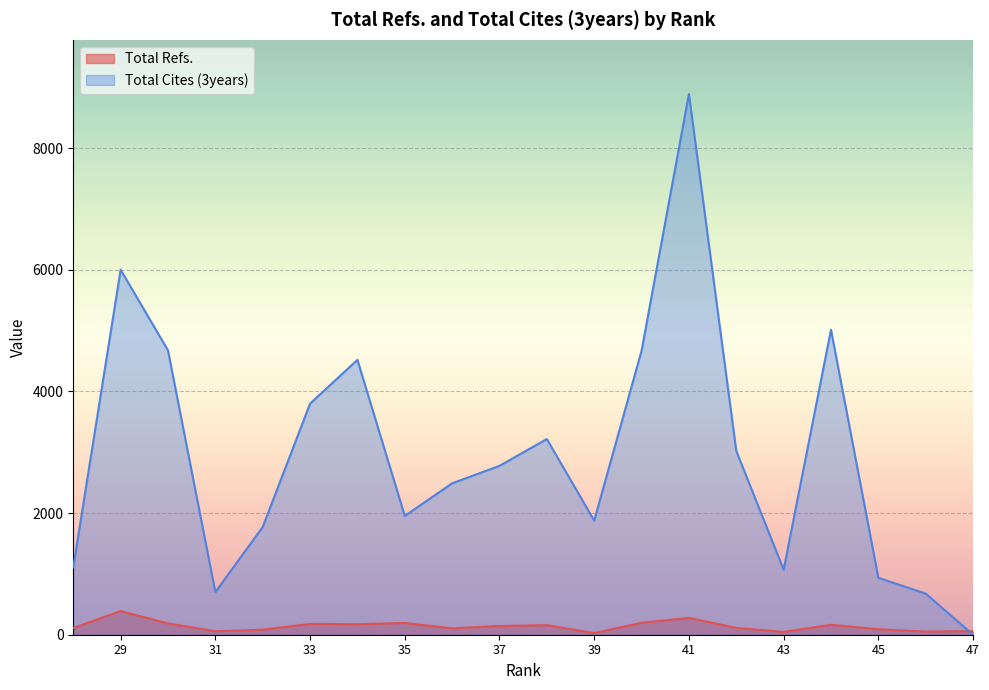

The Total Refs. series shows 66 at 30. True or false?

False